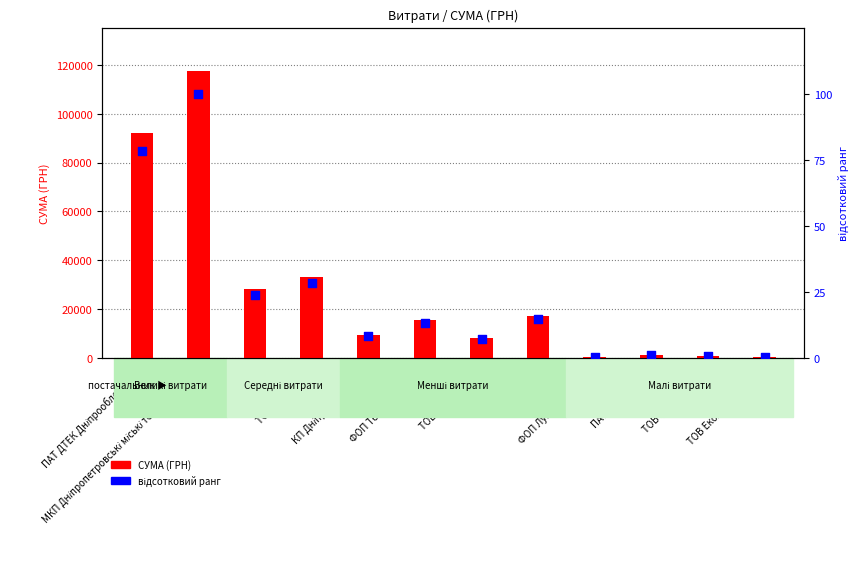

What are all the series names shown in the legend?

СУМА (ГРН), відсотковий ранг